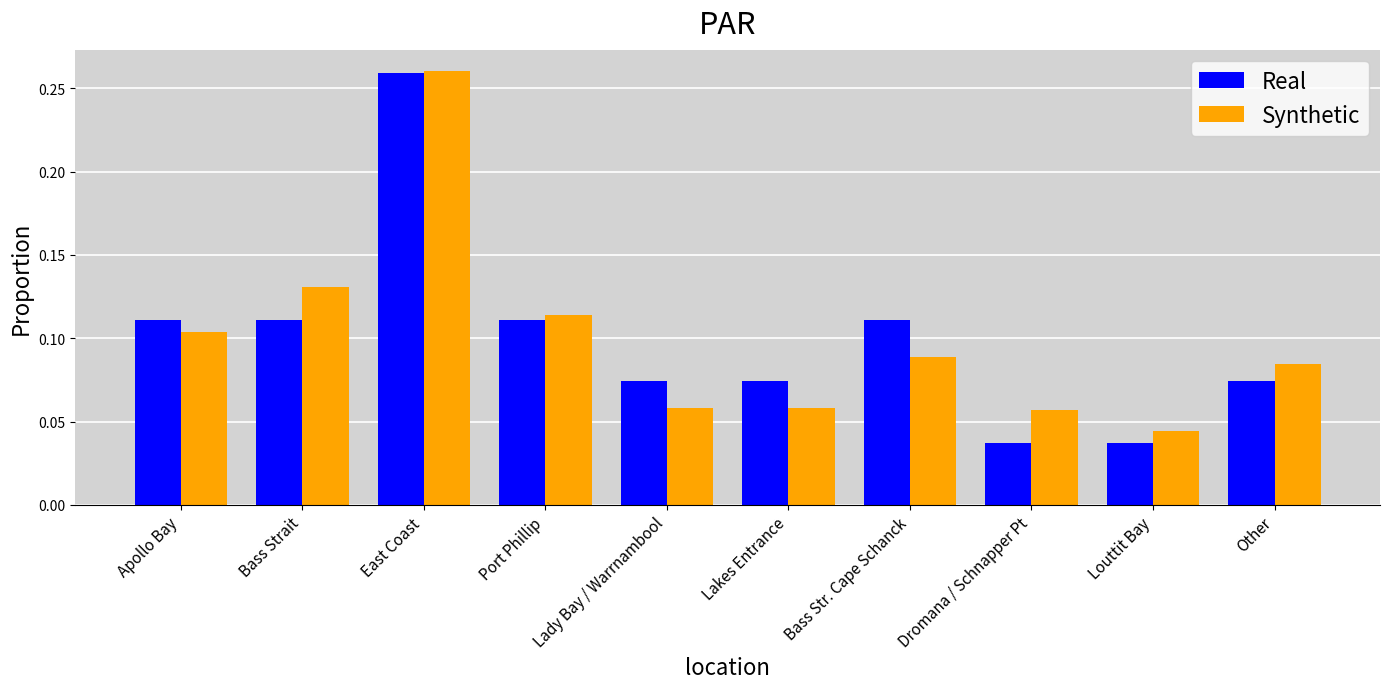

True or false: Synthetic has a value of 0.0 at Lakes Entrance.

False